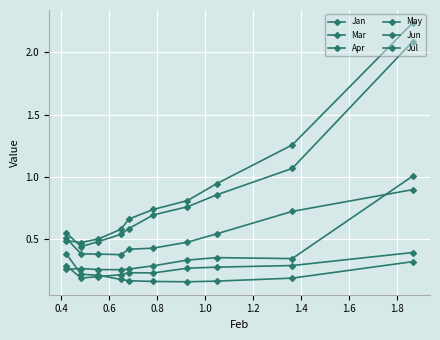

True or false: Jan has more than 0 points higher than both neighbors.

False